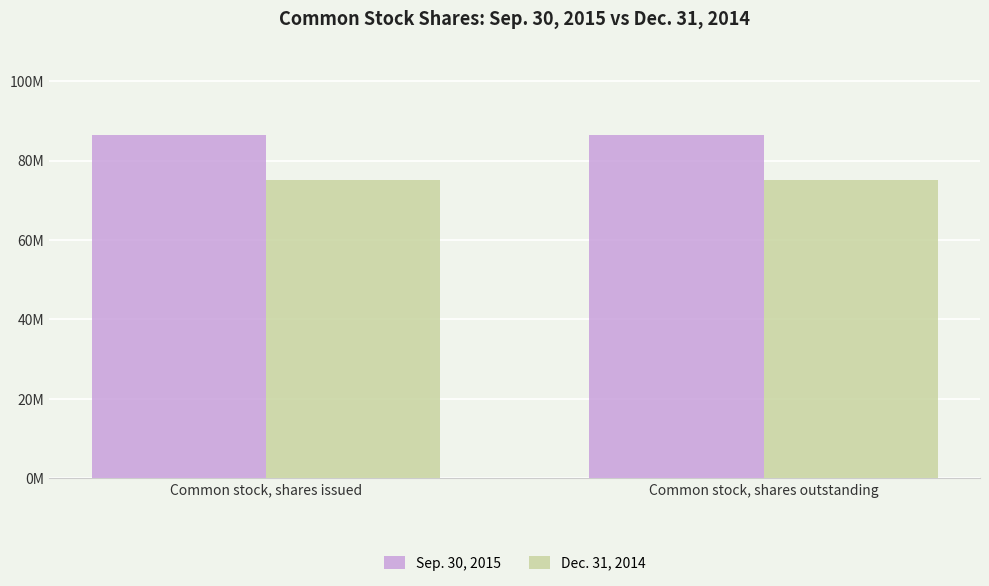

Rank the series at Common stock, shares outstanding from highest to lowest value.

Sep. 30, 2015, Dec. 31, 2014